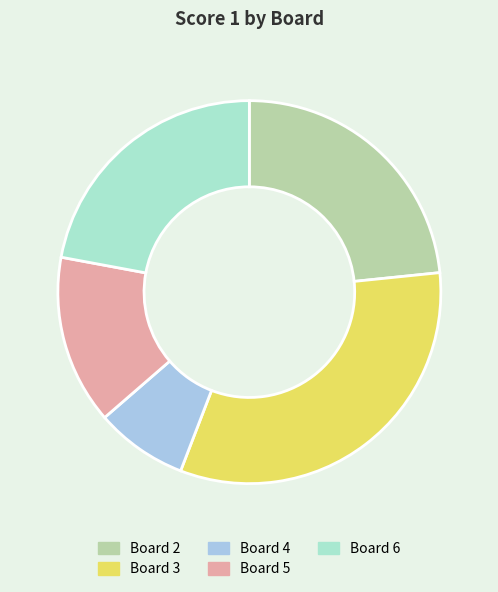

How many slices are in this pie chart?

5